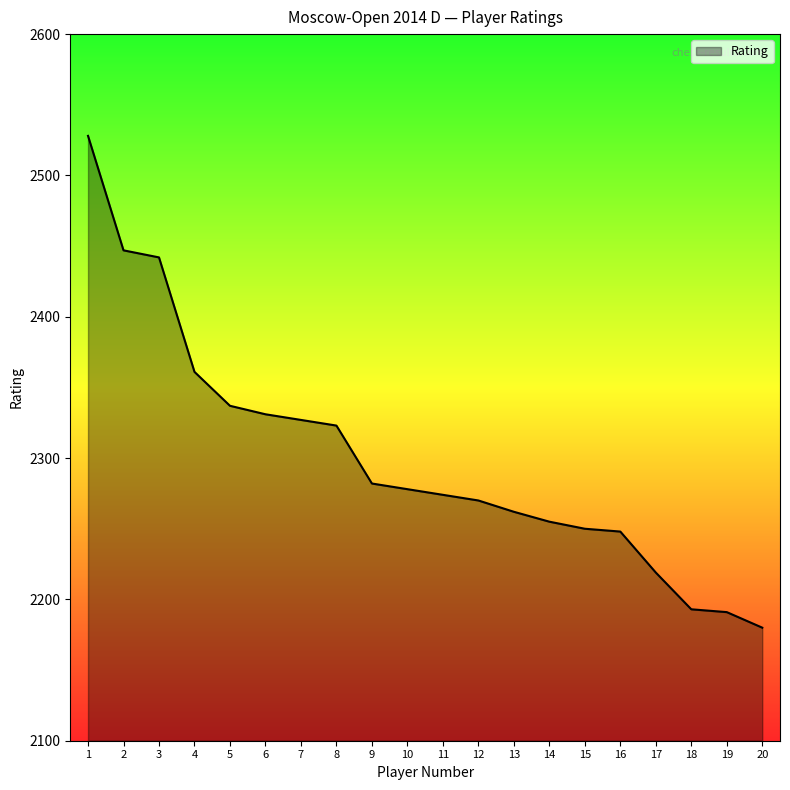

What is the ratio of the value at 10 to the value at 16?

1.0